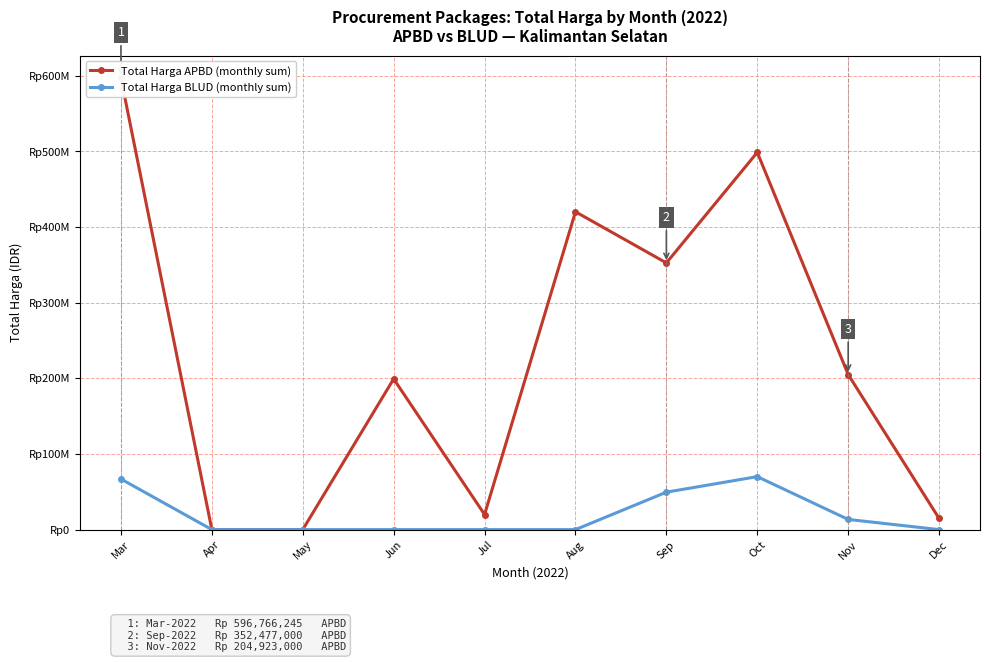

Reading right to left, extract all data points from this chart.

Total Harga APBD (monthly sum): Dec=14750000	Nov=204923000	Oct=498618150	Sep=352477000	Aug=420075000	Jul=19950000	Jun=199200000	May=0	Apr=0	Mar=596766245
Total Harga BLUD (monthly sum): Dec=0	Nov=13442000	Oct=70000000	Sep=49478000	Aug=0	Jul=0	Jun=0	May=0	Apr=0	Mar=66871000